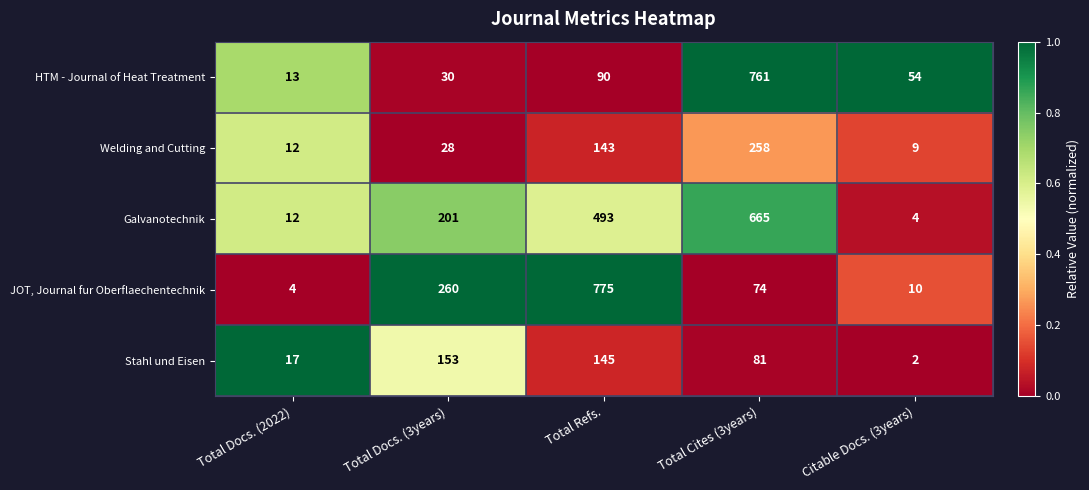

The Galvanotechnik series shows 4 at Citable Docs. (3years). True or false?

True